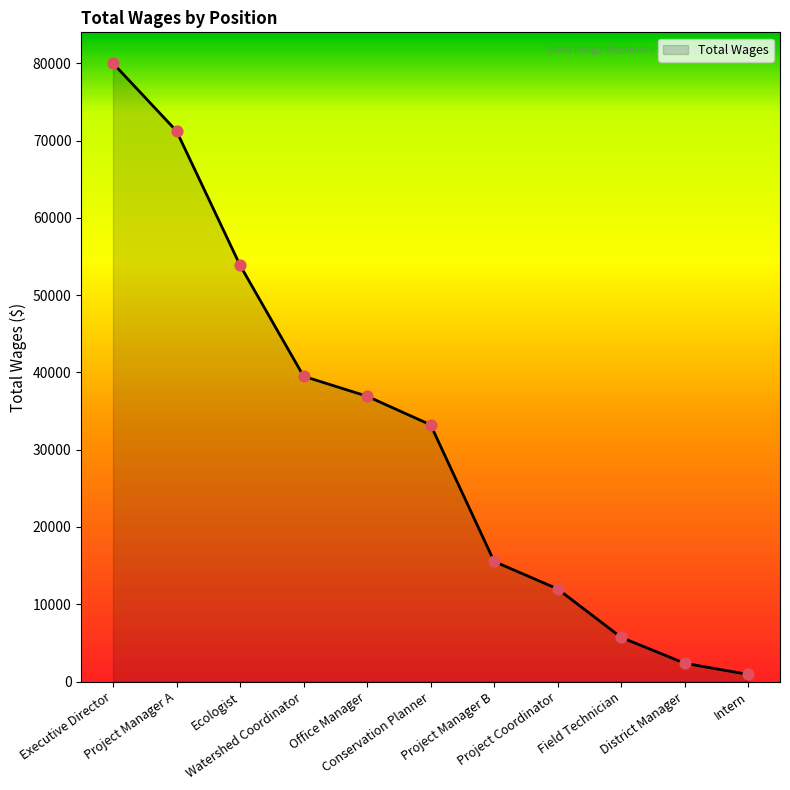

What is the change in value from Conservation Planner to Project Coordinator?

-21232